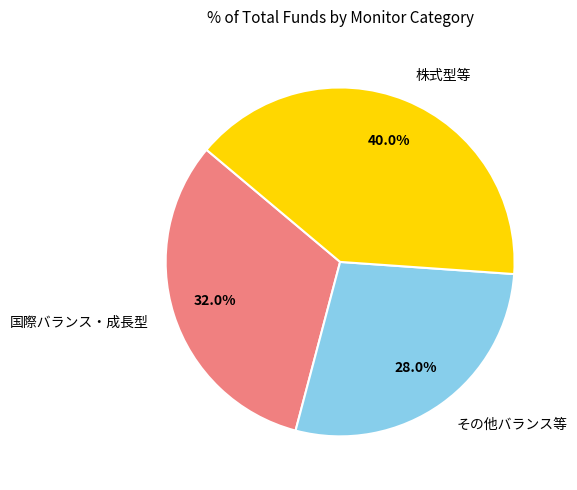

Is the sum of 株式型等 and その他バランス等 greater than half?

Yes